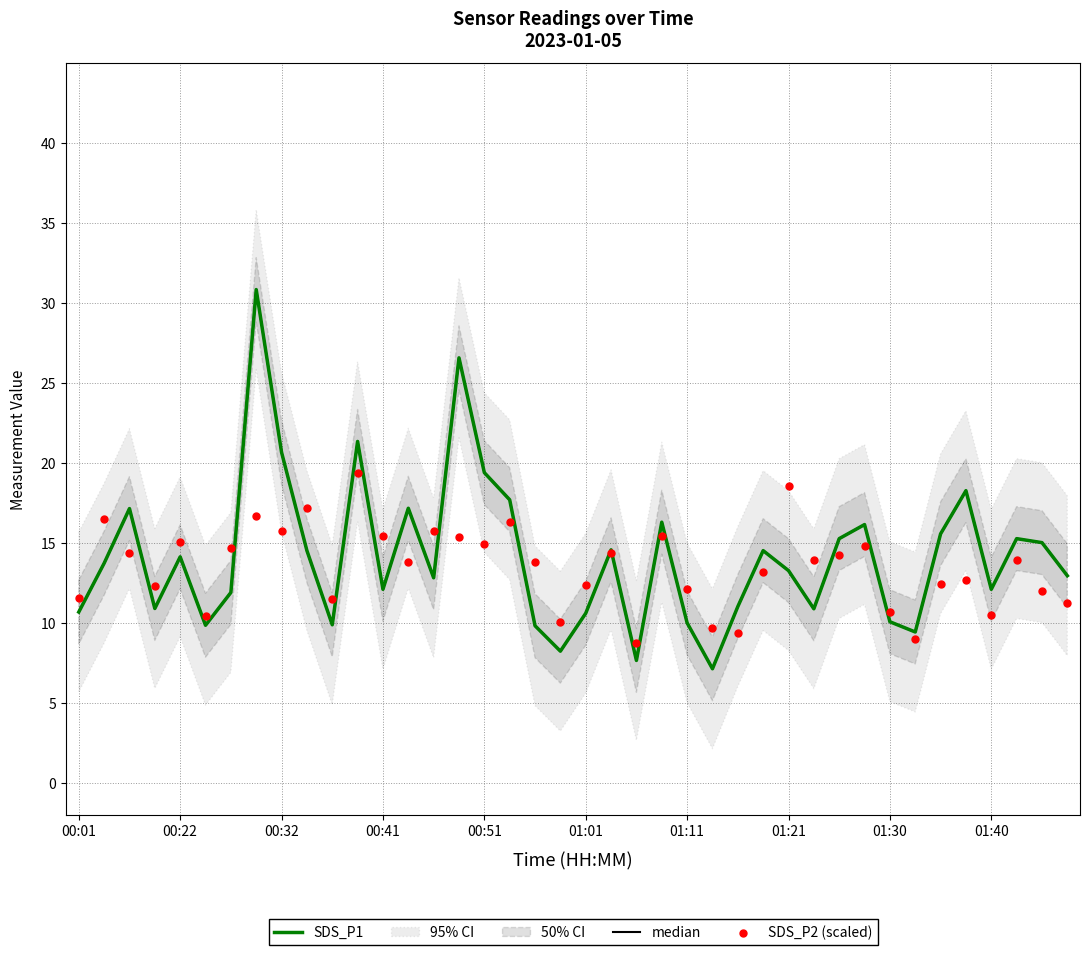

Which series contains the highest Y value?

SDS_P1